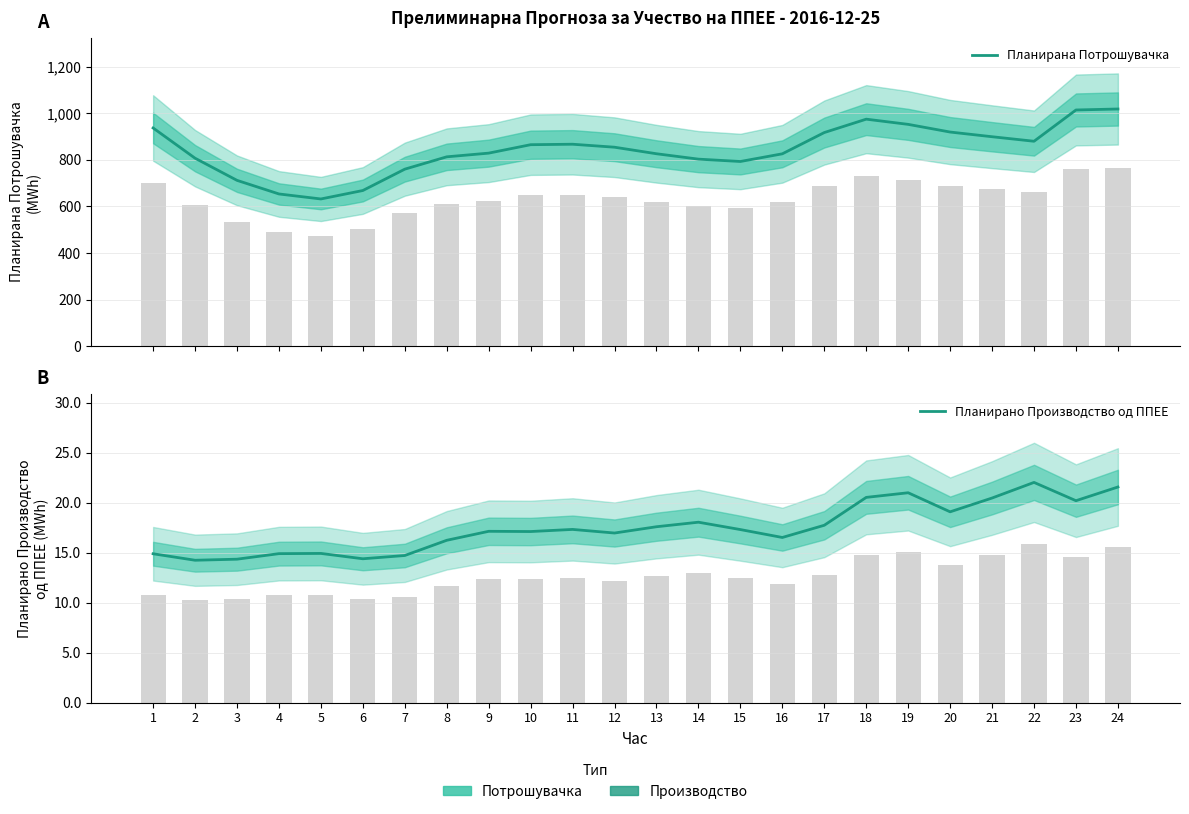

Which series changed the most between 18 and 19?

Планирана Потрошувачка